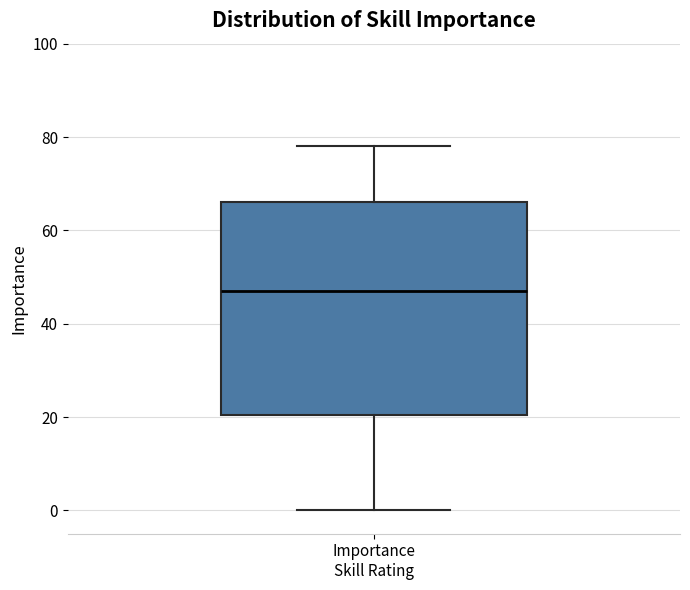

Read this box plot against the y-axis: the position of the median line, the range covered by the box, and the ends of both whiskers. The values are not printed on the chart, so give them approximately, as read against the axis.

median 48, box 20 to 66, whiskers 0 to 78